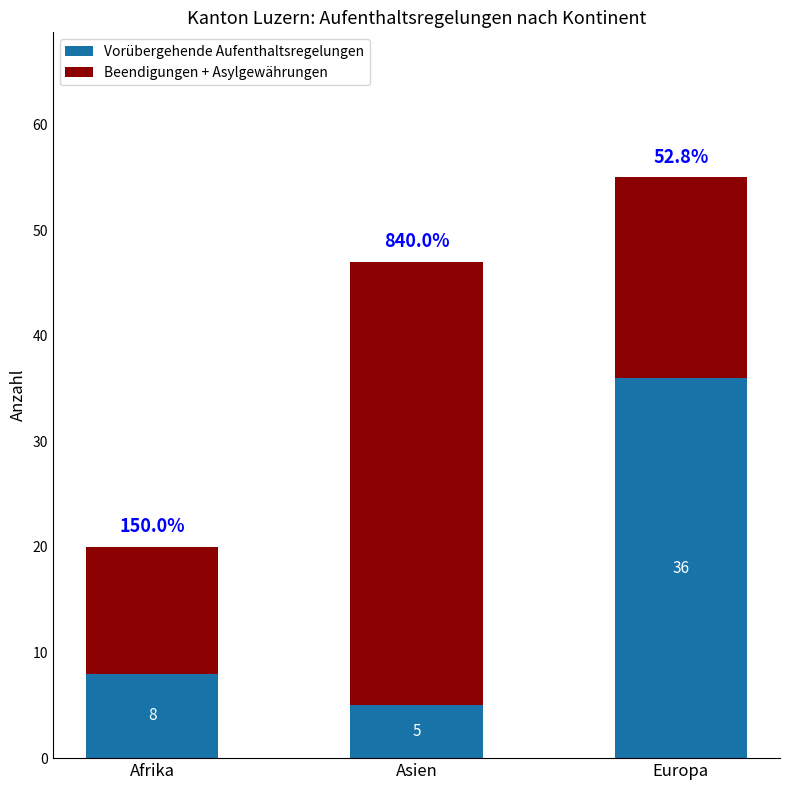

Rank the categories by Vorübergehende Aufenthaltsregelungen value from lowest to highest.

Asien, Afrika, Europa